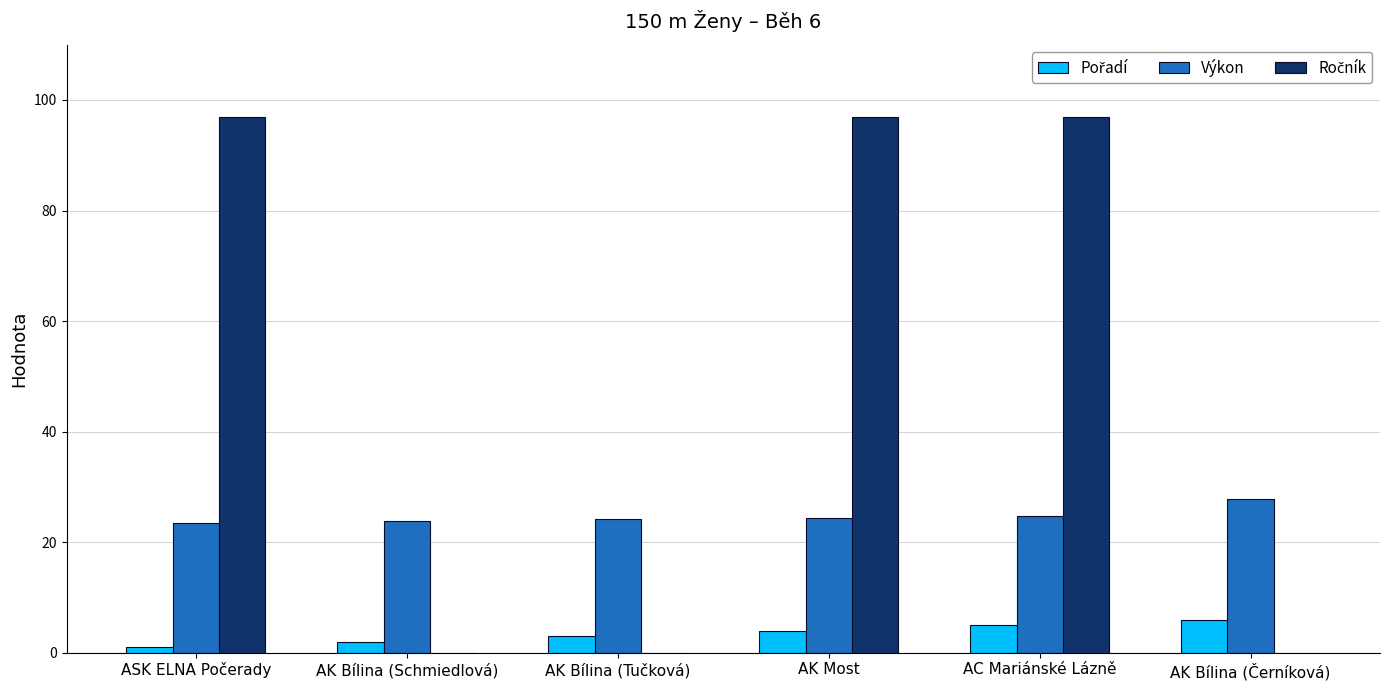

What is the maximum value shown in the chart?

97.0